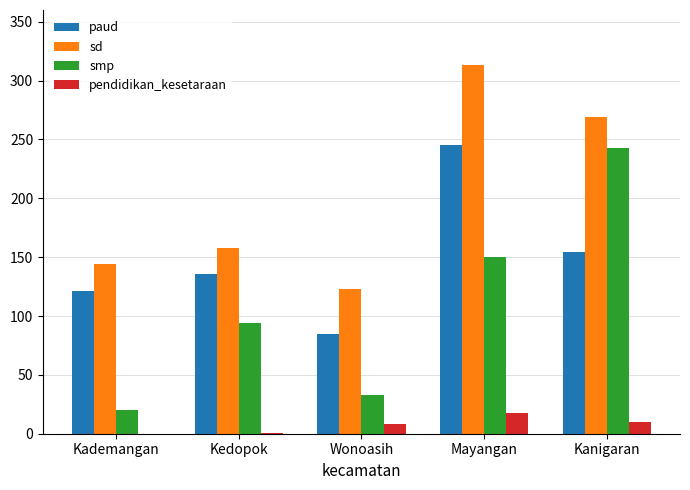

Between Kademangan and Kedopok, which series saw the biggest shift?

smp